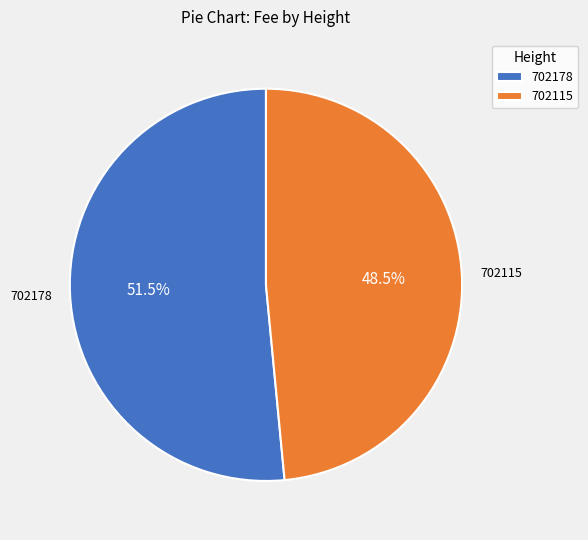

To the nearest percent, what is the average slice percentage?

50%